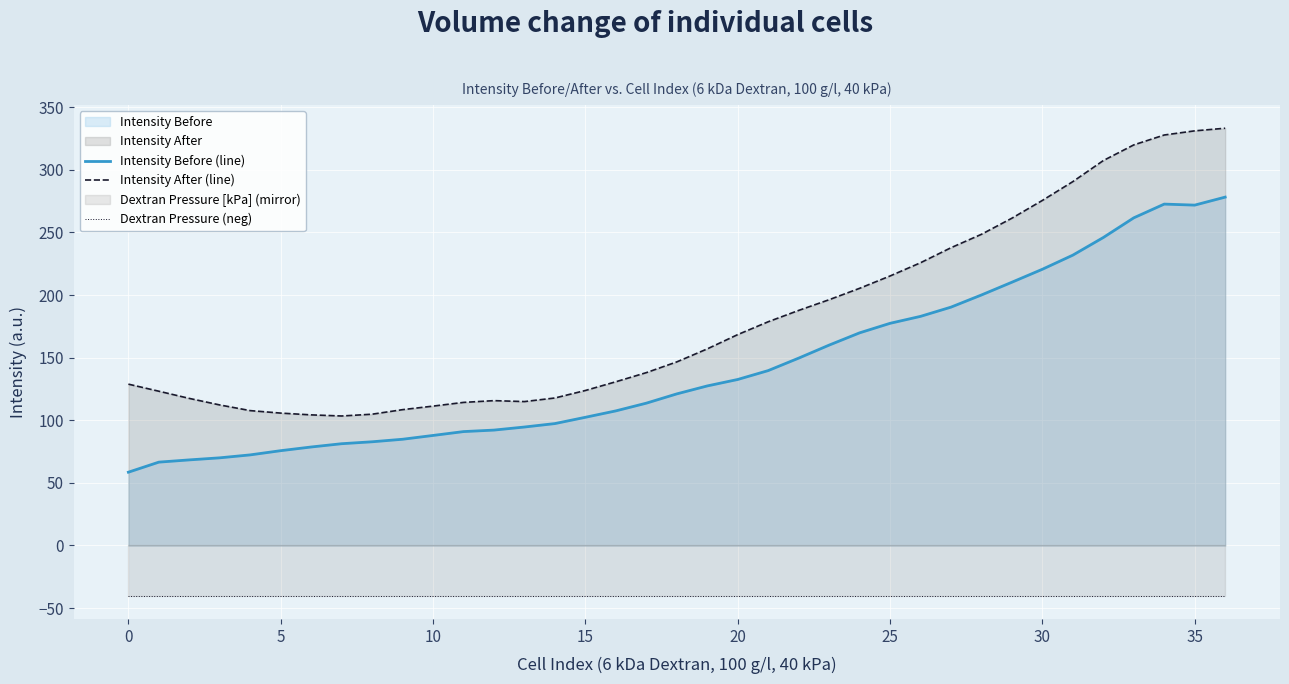

The Intensity After (line) series shows 73.5 at 30. True or false?

False